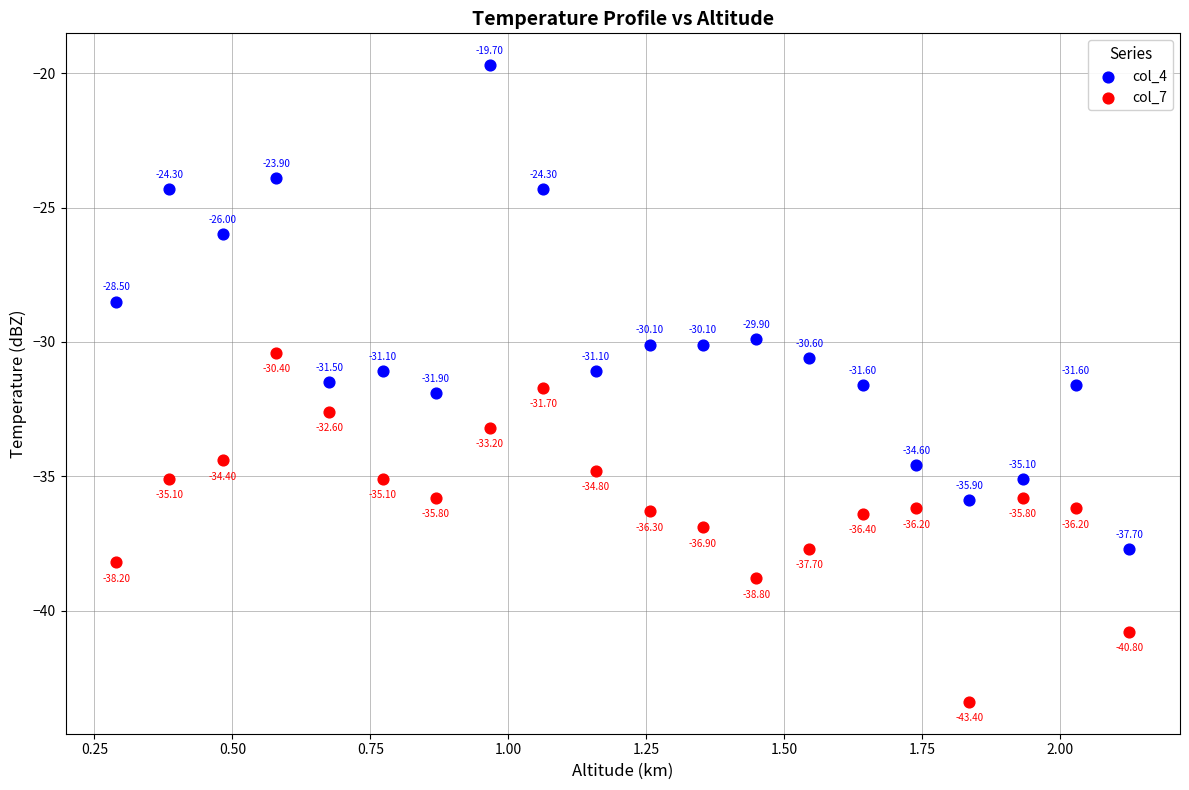

Which series has the largest Y range (max minus min)?

col_4